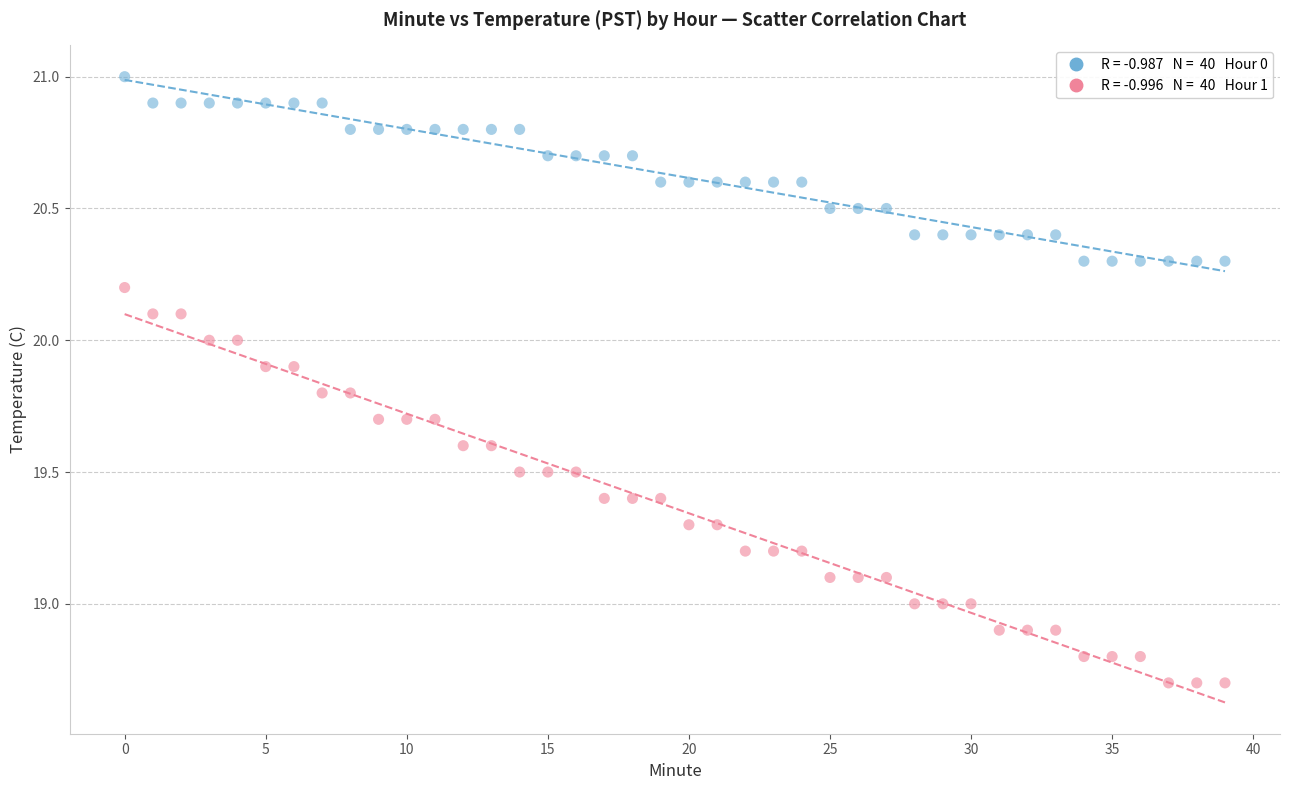

How many data points are displayed?

80